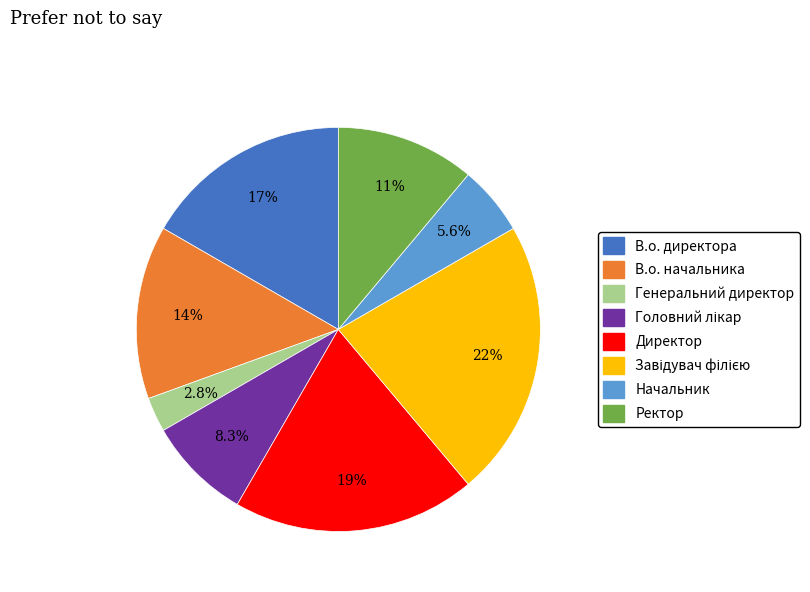

What portion of the pie excludes В.о. директора?

83.3%